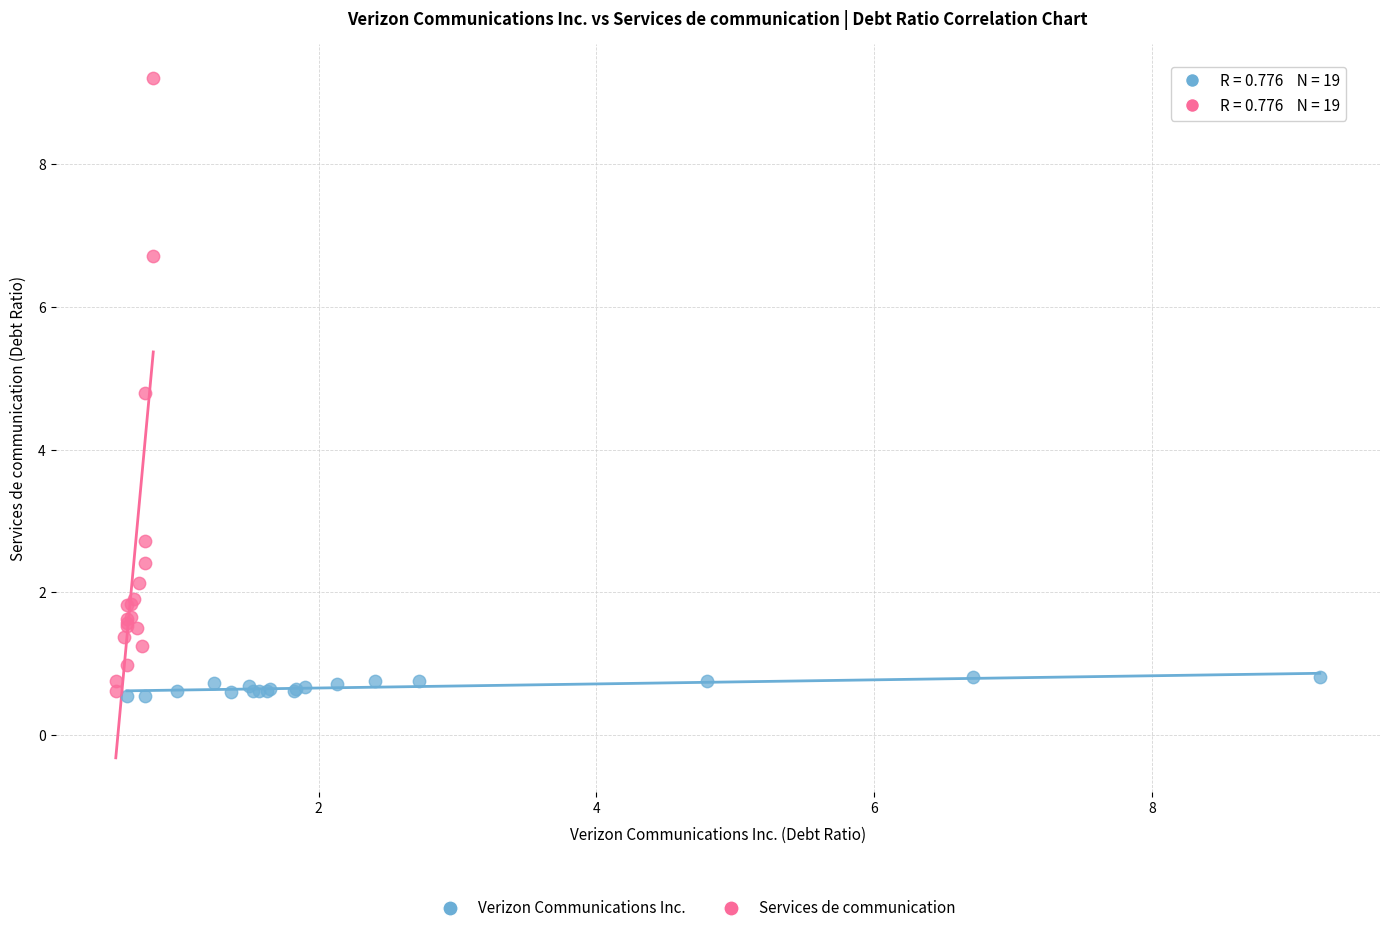

Which series contains the highest Y value?

Services de communication